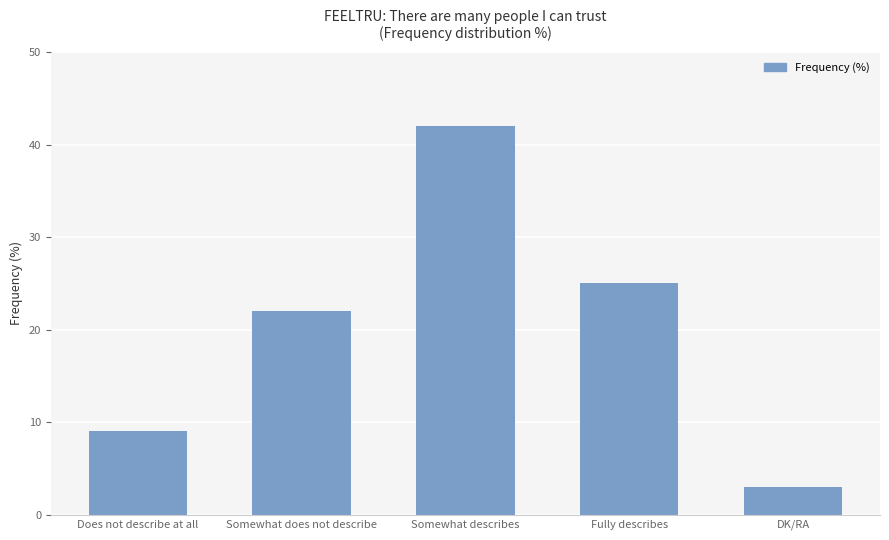

Approximately how many times larger is the value at DK/RA compared to Somewhat describes?

0.1